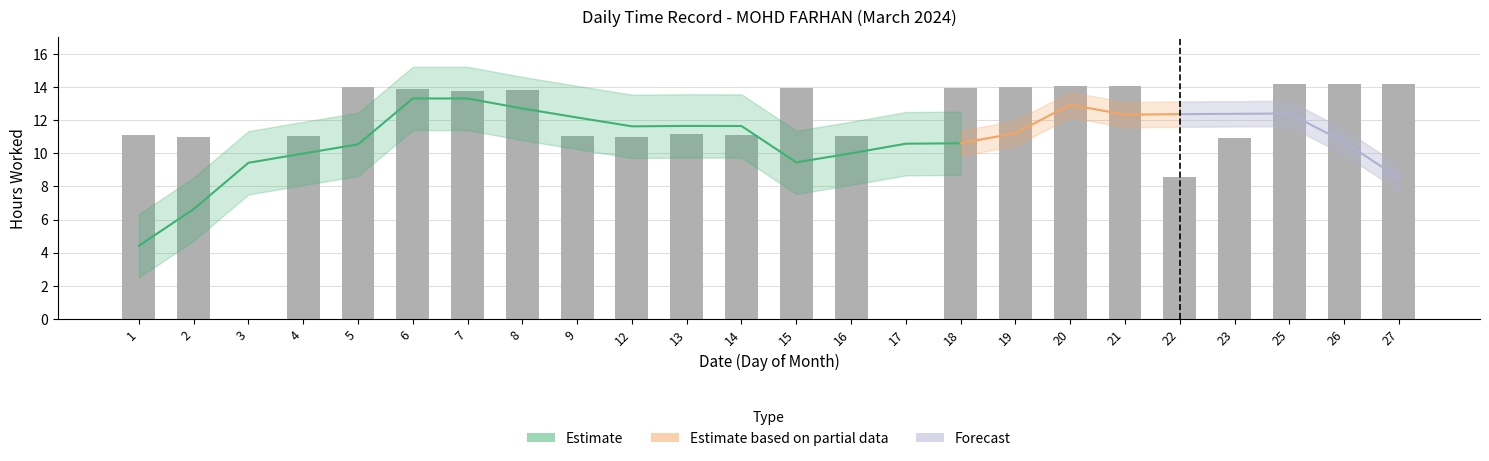

Where does the data first go above 13?

5